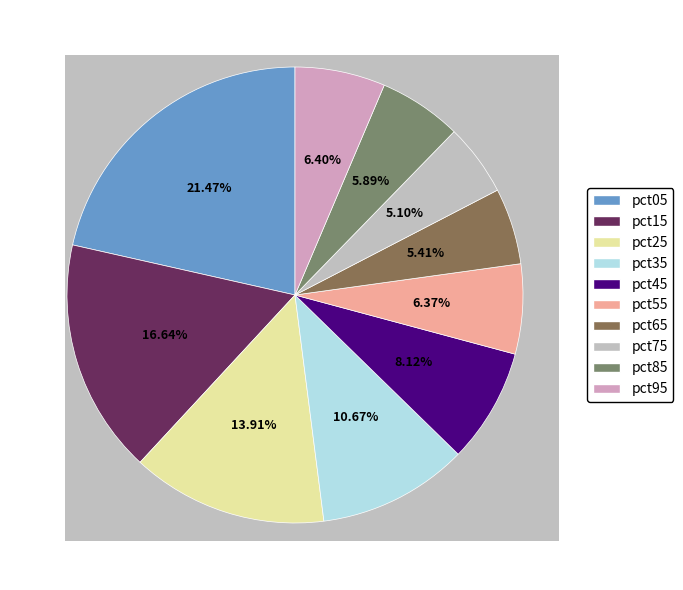

To the nearest percent, what is the difference between the largest and smallest slice percentages?

16%